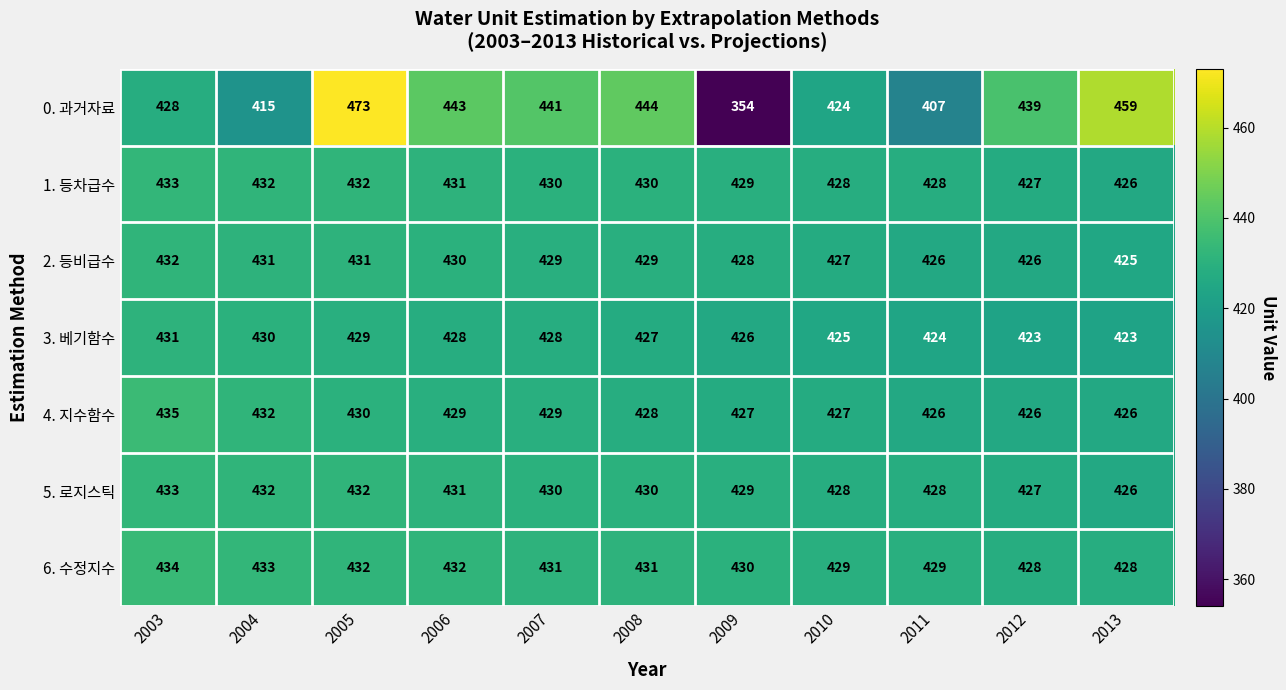

What is the average value of the 0. 과거자료 series?

430